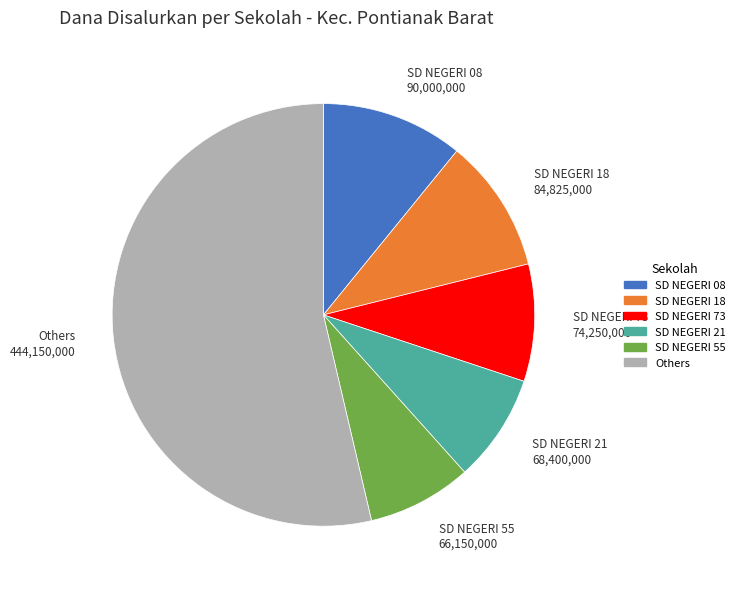

Is there a majority slice in this chart?

Yes